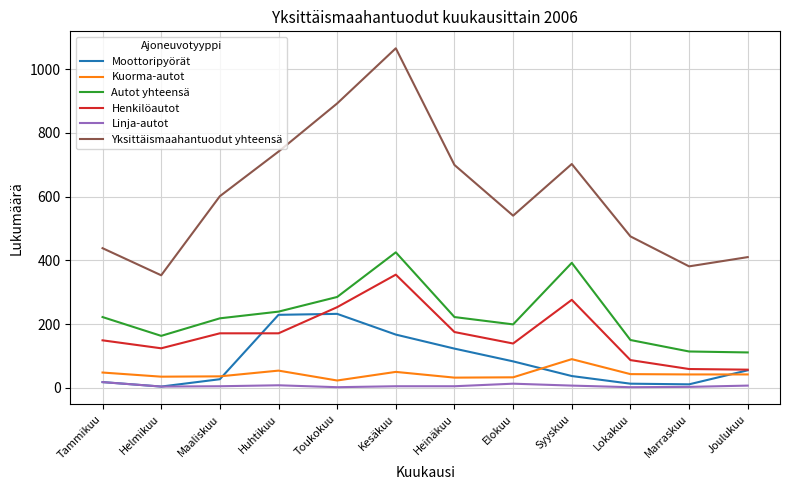

How many lines are shown in the chart?

6